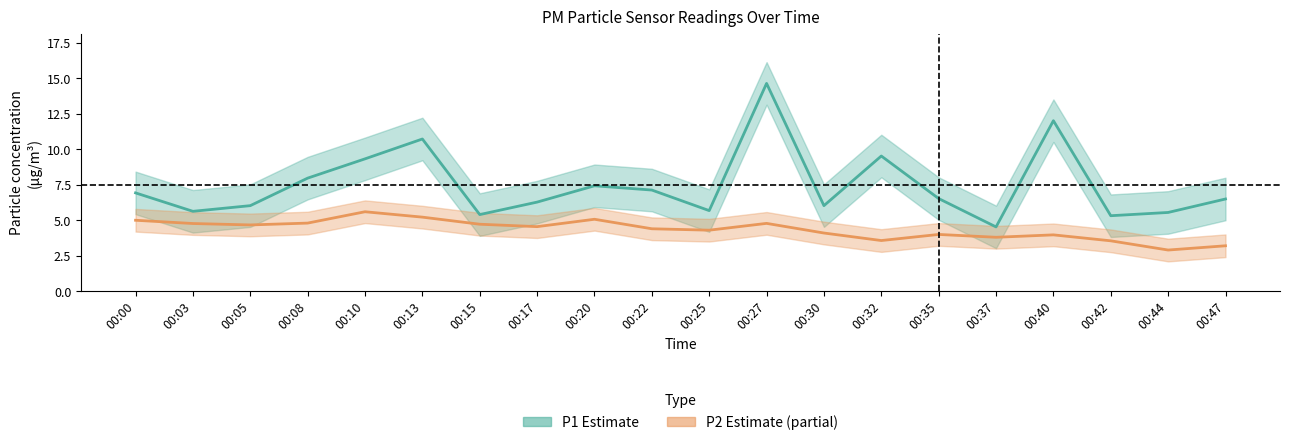

The P2 series shows 4.7 at 00:05. True or false?

True